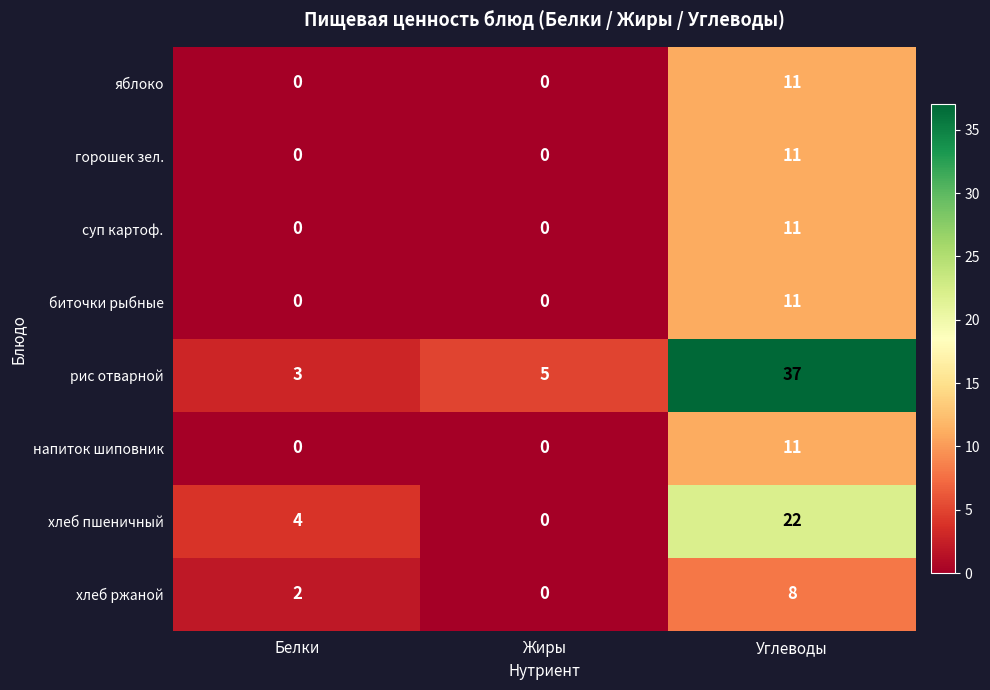

How many categories are shown in the chart?

3